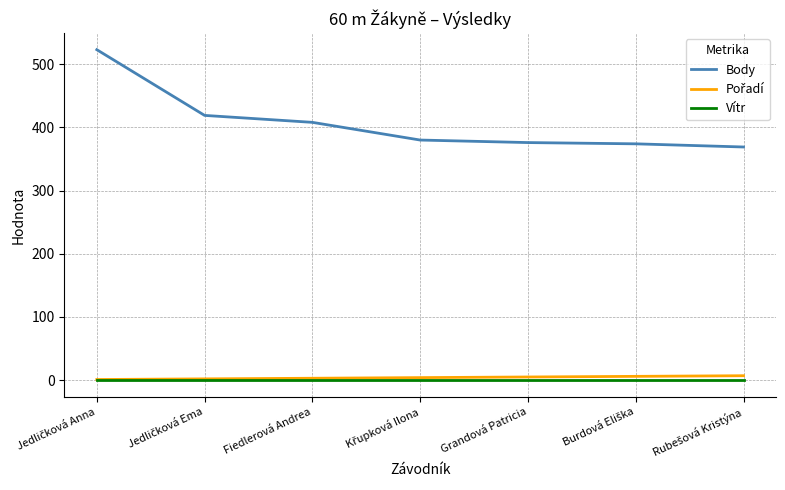

Which series has the largest range (max minus min)?

Body